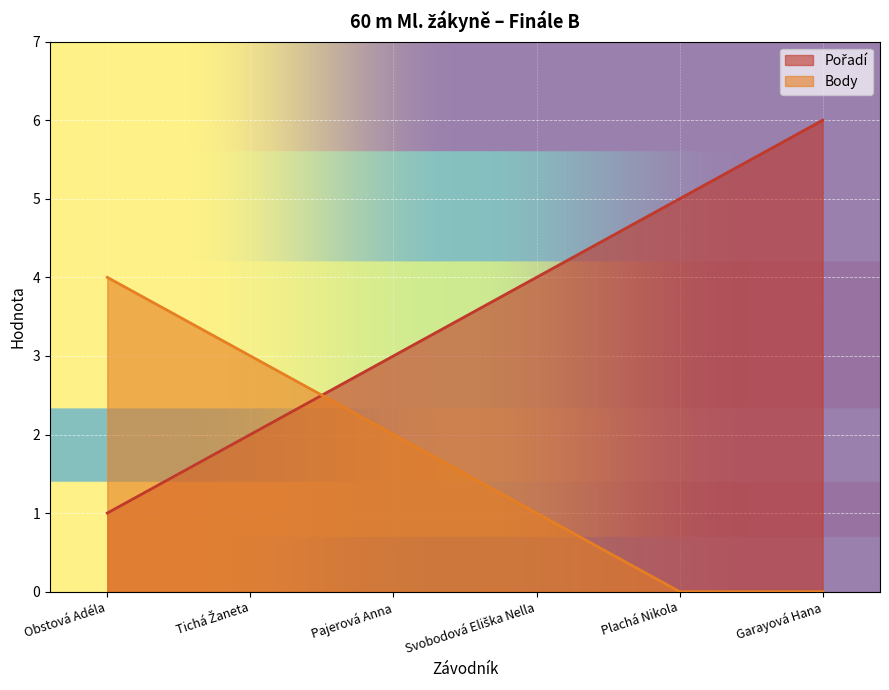

Rank the series by their average value, from highest to lowest.

Pořadí, Body